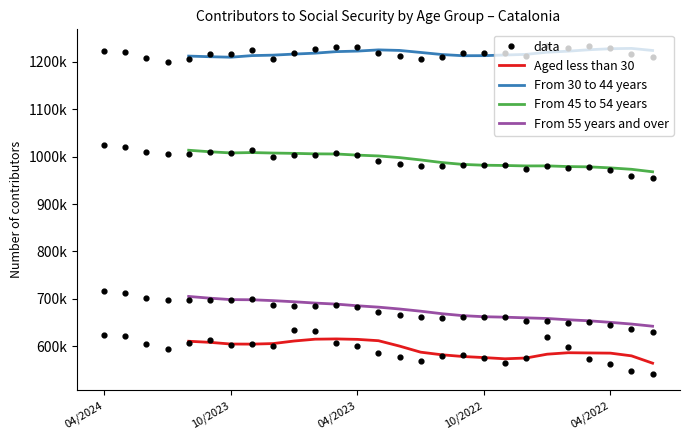

Which series contains the lowest Y value?

Aged less than 30